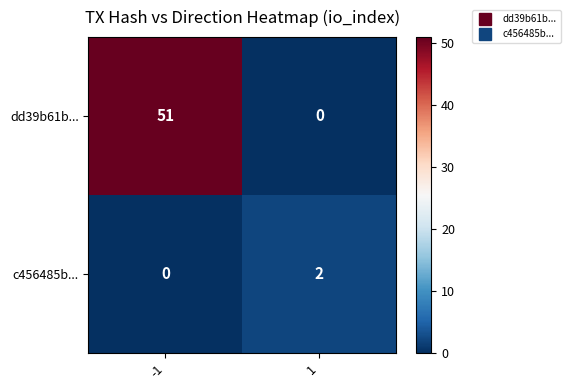

What is the difference between the dd39b61b... values at -1 and 1?

51